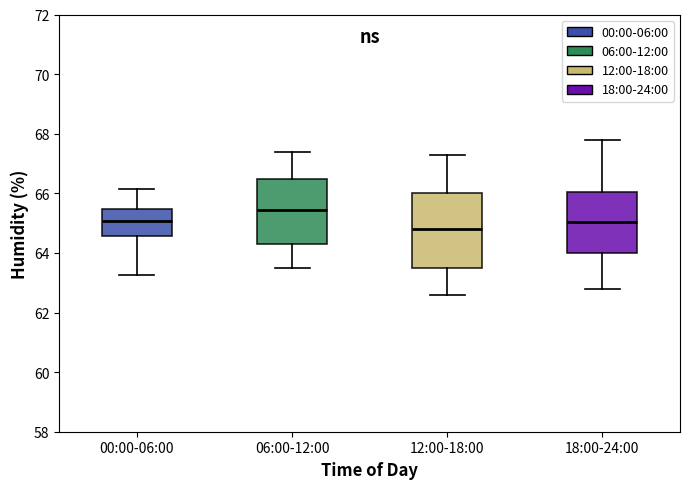

Where does the median line of the box for 18:00-24:00 sit on the y-axis? The values are not printed on the chart, so give them approximately, as read against the axis.

65.0